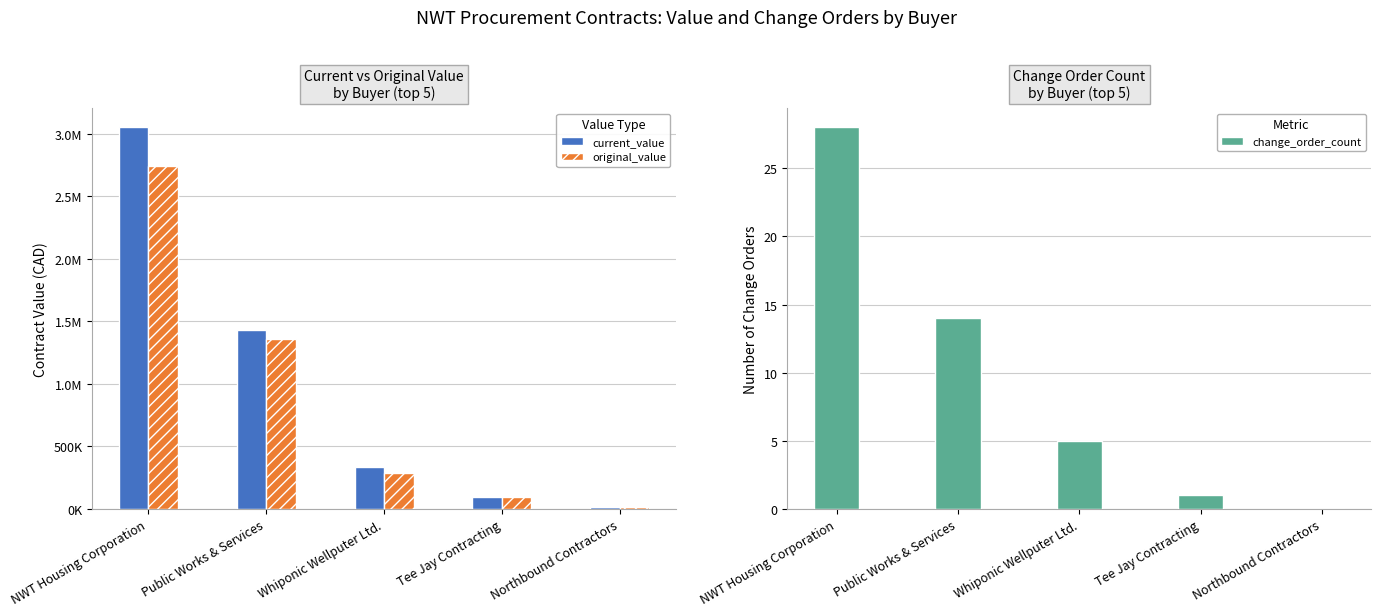

What is the approximate value of original_value at Northbound Contractors?

17760.0